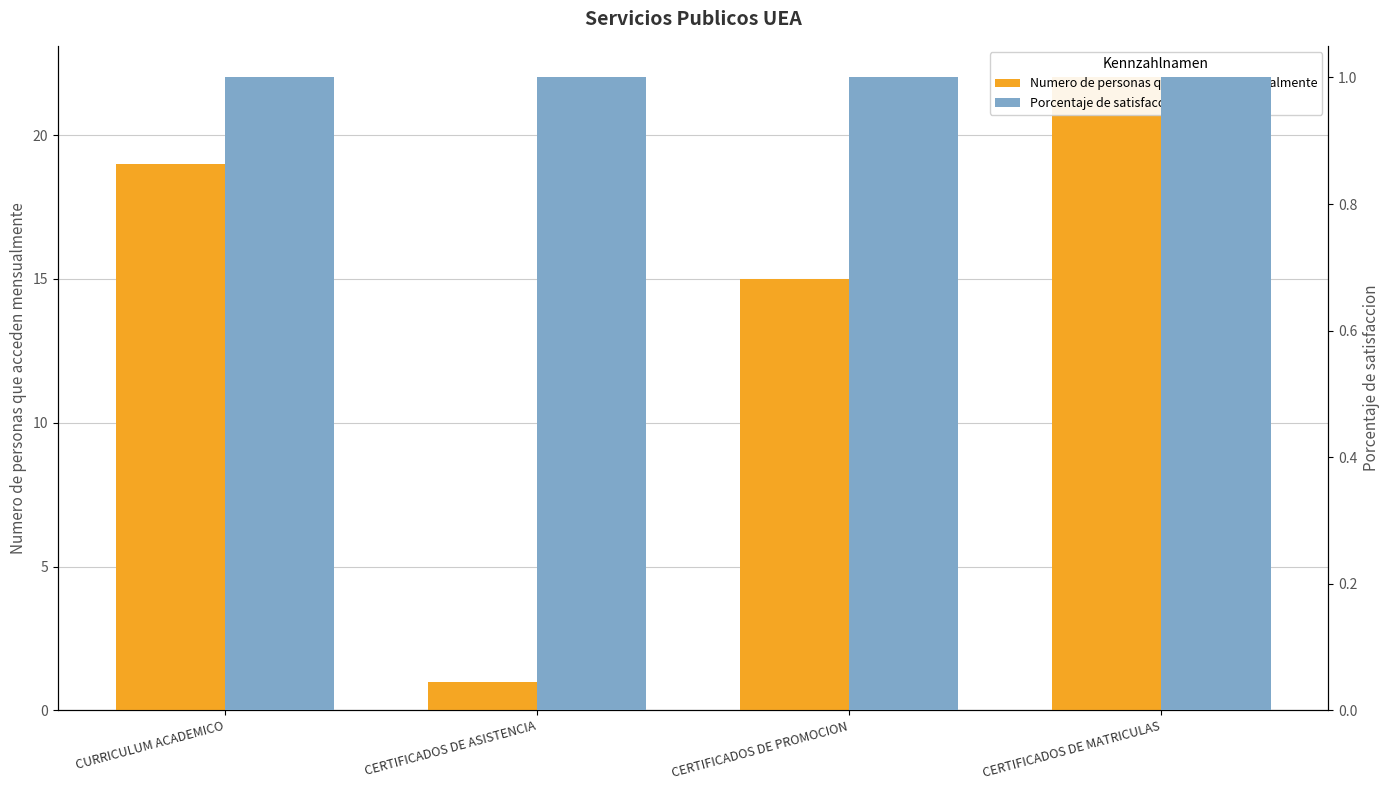

What is the label of the 4th bar from the right?

CURRICULUM ACADEMICO